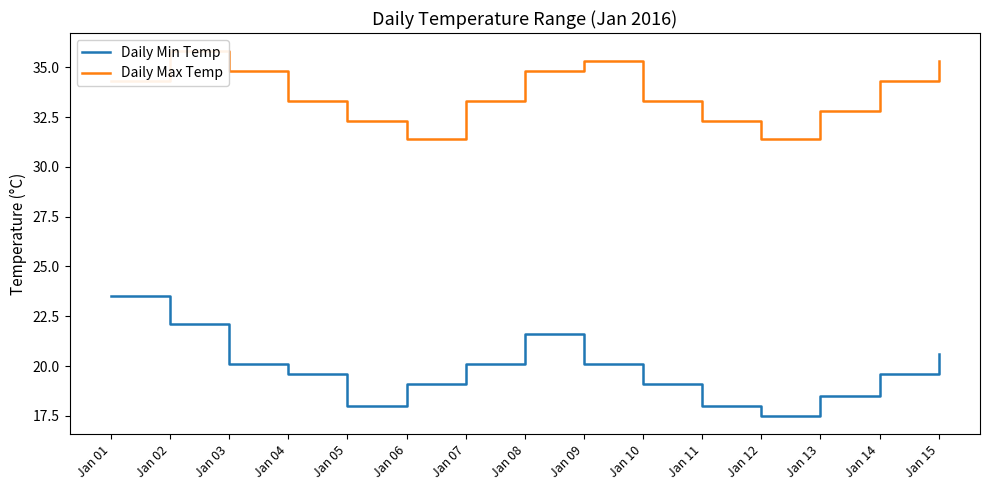

Where is Daily Min Temp nearest to the value 20?

Jan 03